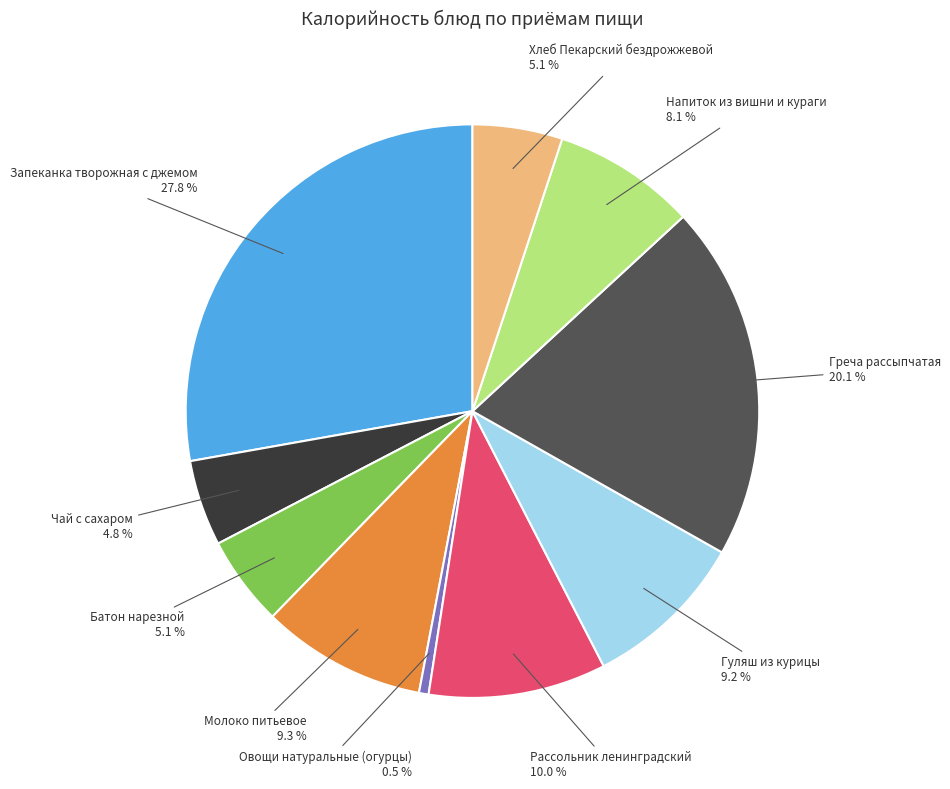

Which slice is the largest?

Запеканка творожная с джемом